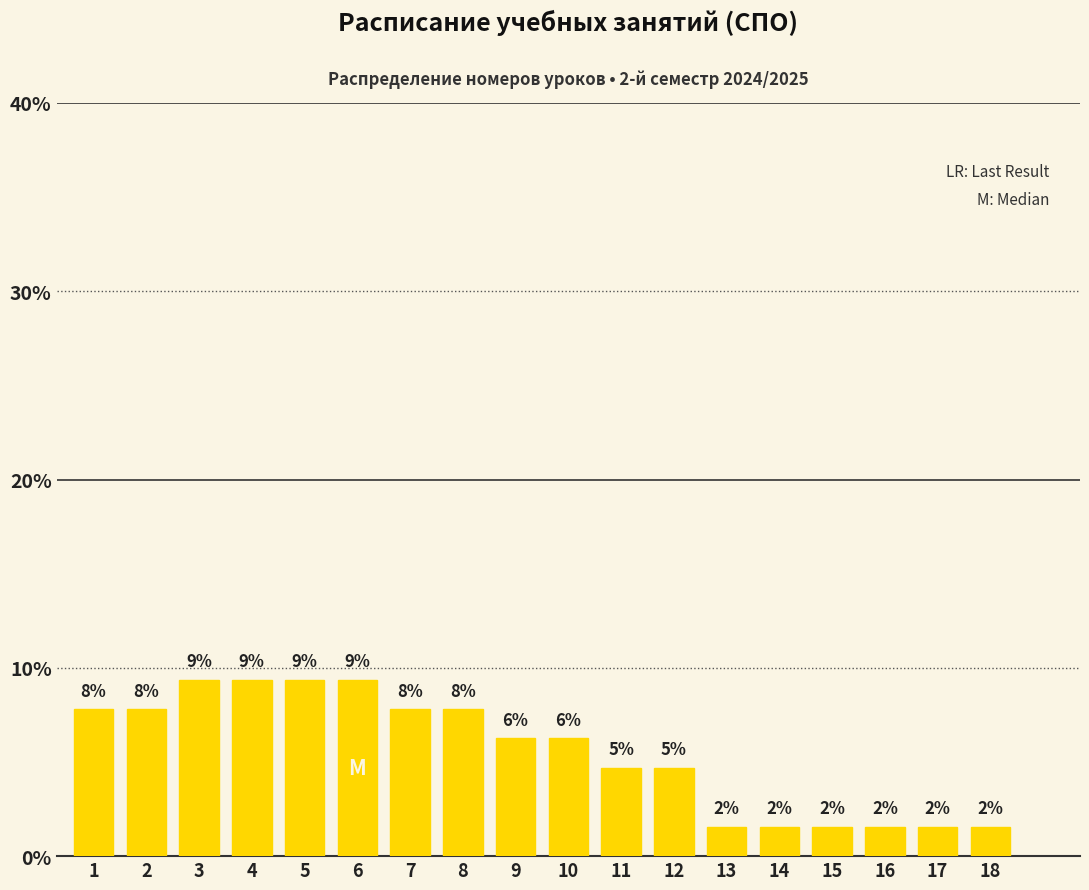

Are the bars horizontal?

No